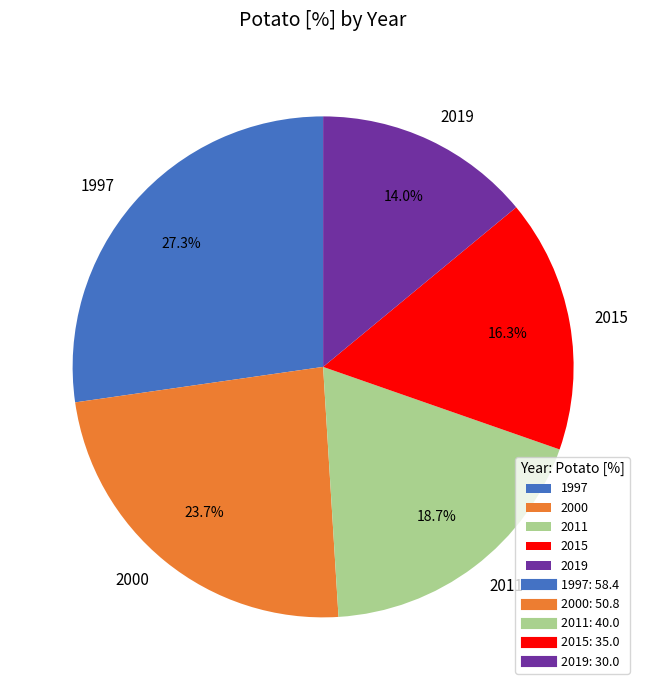

The 1997 slice represents 27% of the pie. True or false?

True